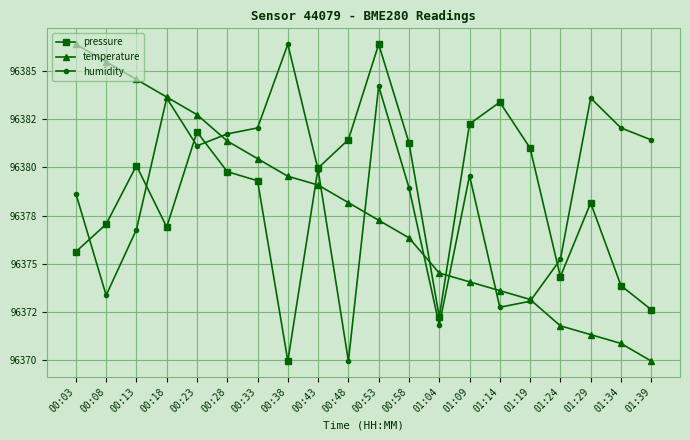

How many interior local valleys does the humidity series have?

5